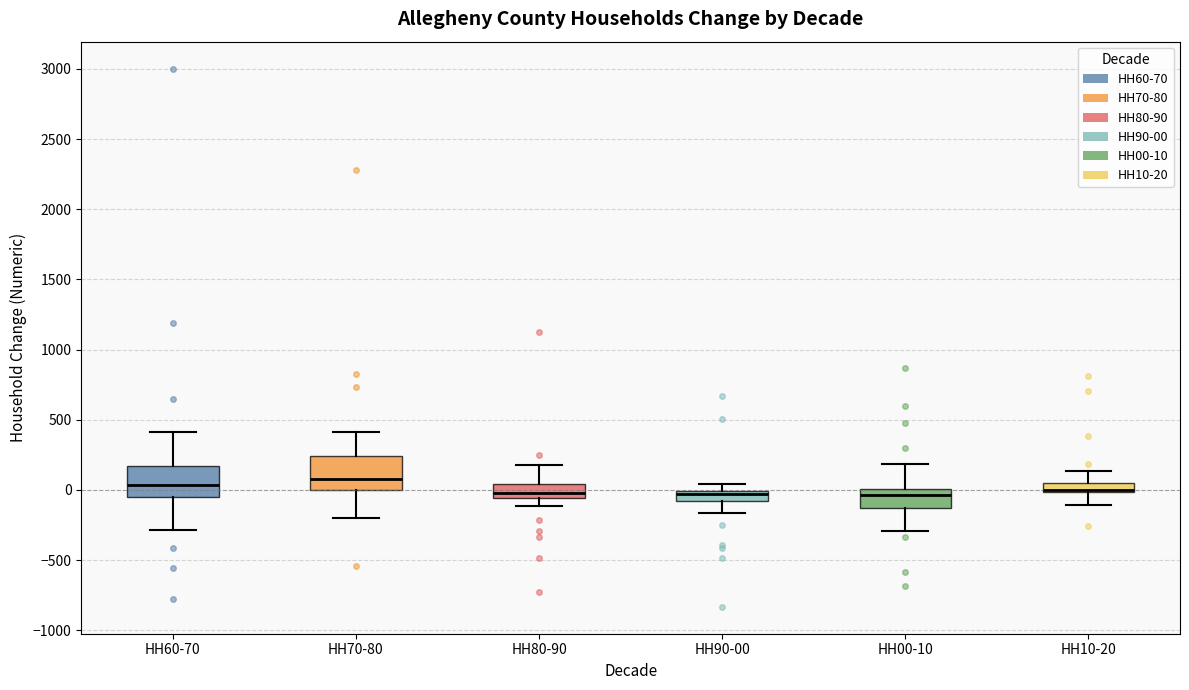

Where is the upper edge of the box for HH90-00 on the y-axis? The values are not printed on the chart, so give them approximately, as read against the axis.

0